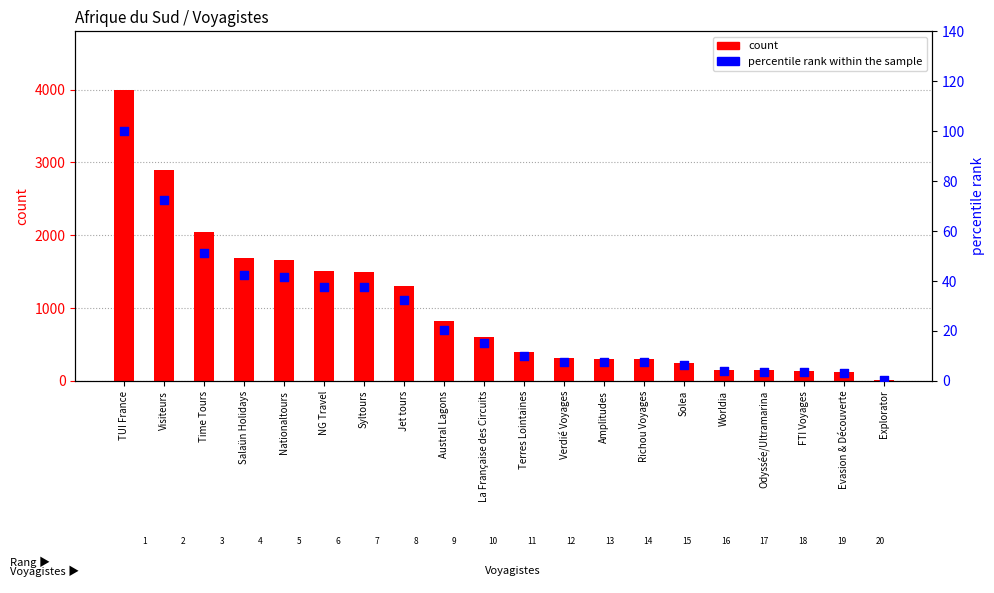

Which series reaches the minimum Y coordinate?

percentile rank within the sample